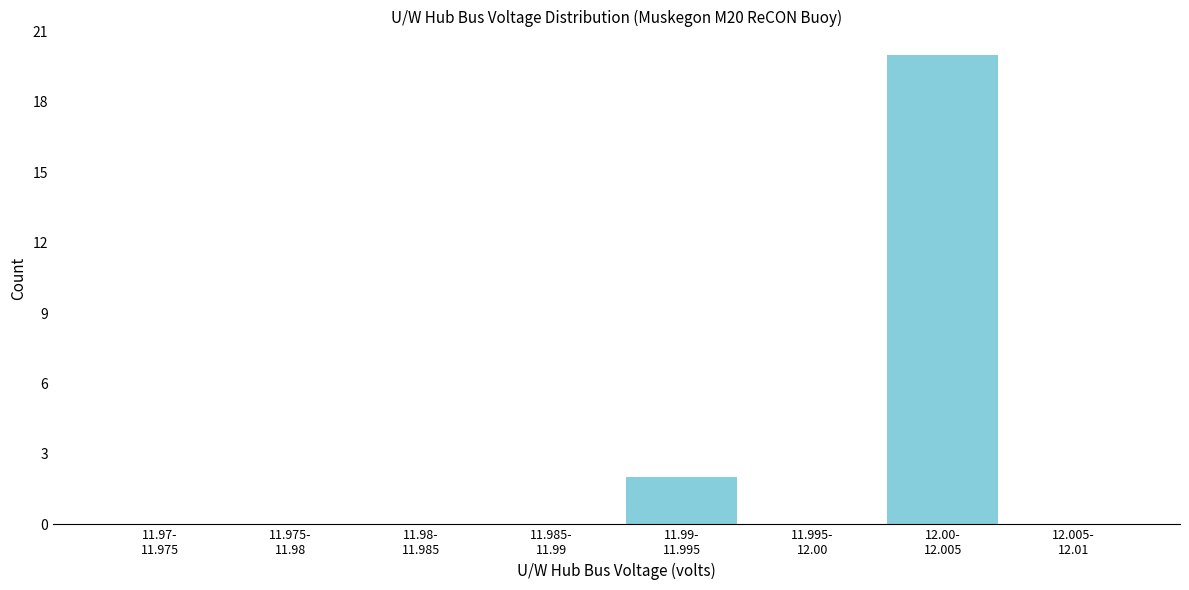

What is the greatest value displayed?

20